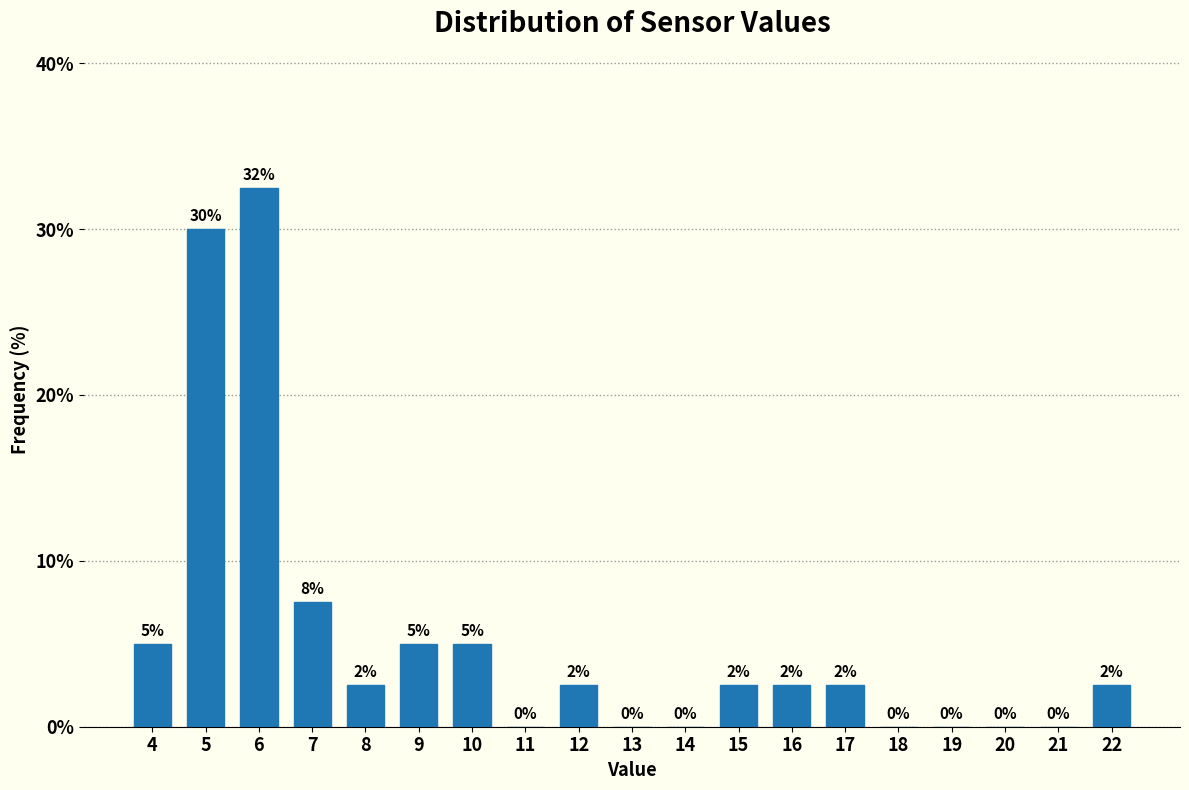

Which label corresponds to the largest value in the chart?

6